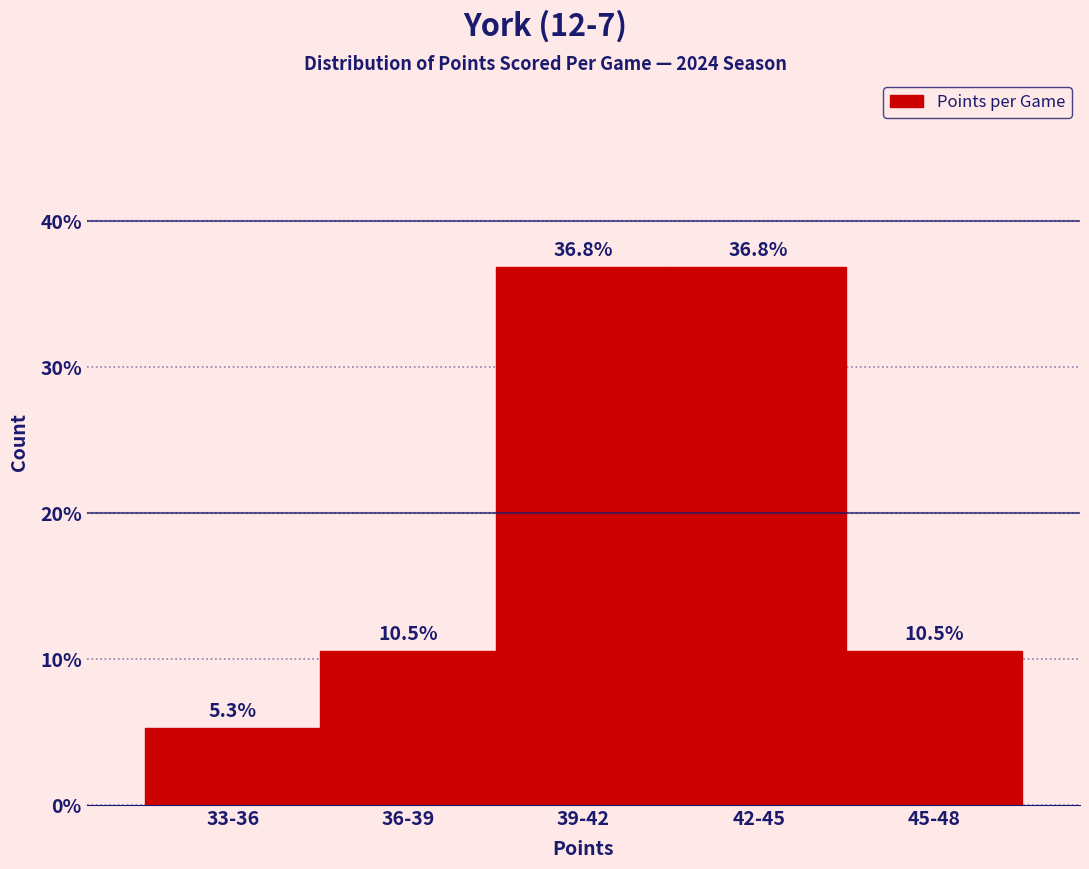

Reading left to right, transcribe all the data shown in this chart.

5.3	10.5	36.8	36.8	10.5